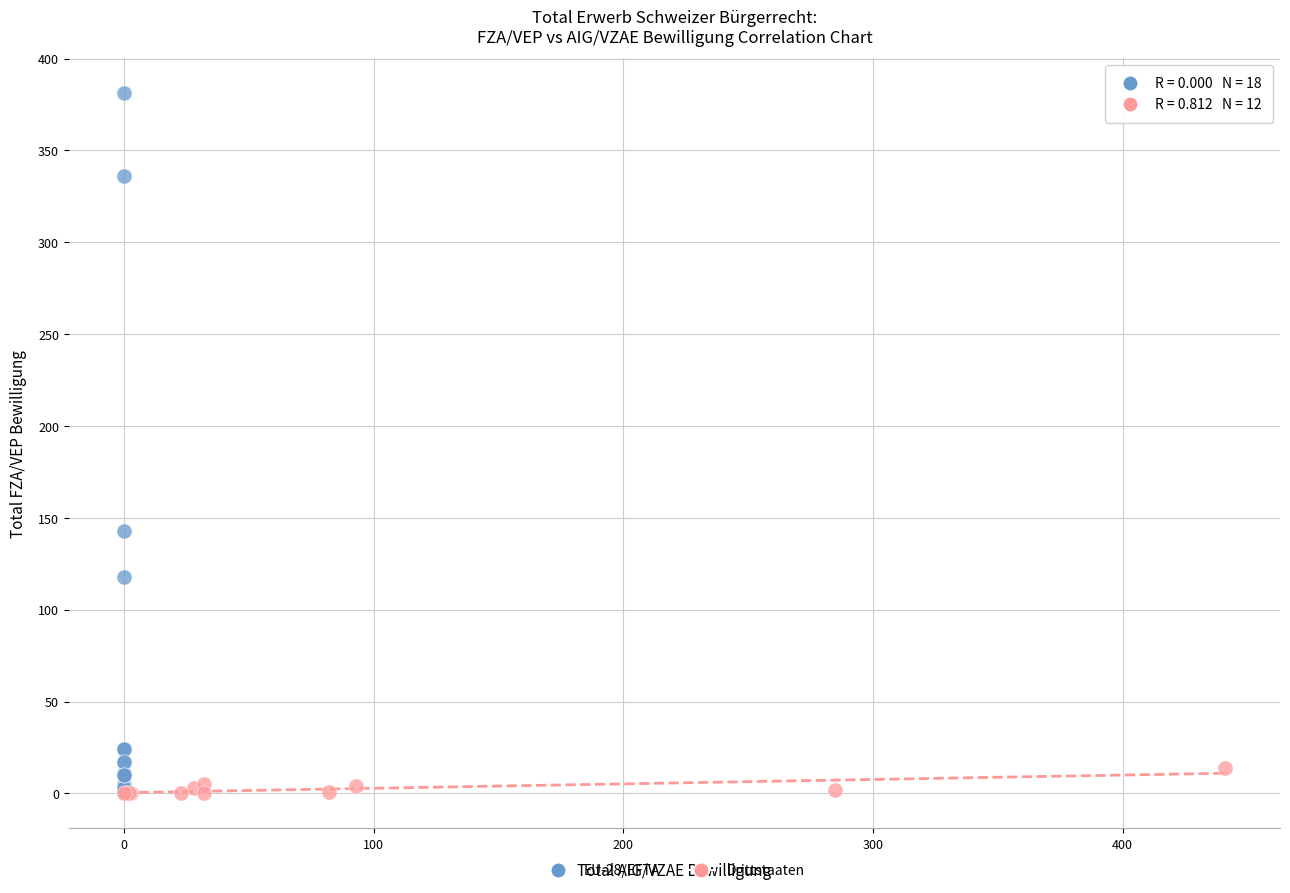

Which series has the widest spread of Y values?

EU-28/EFTA